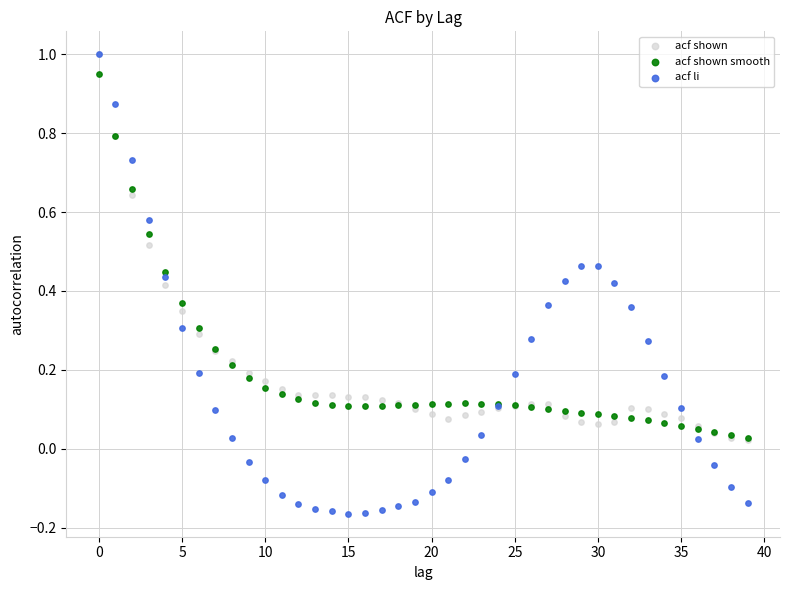

Which series contains the lowest Y value?

acf li